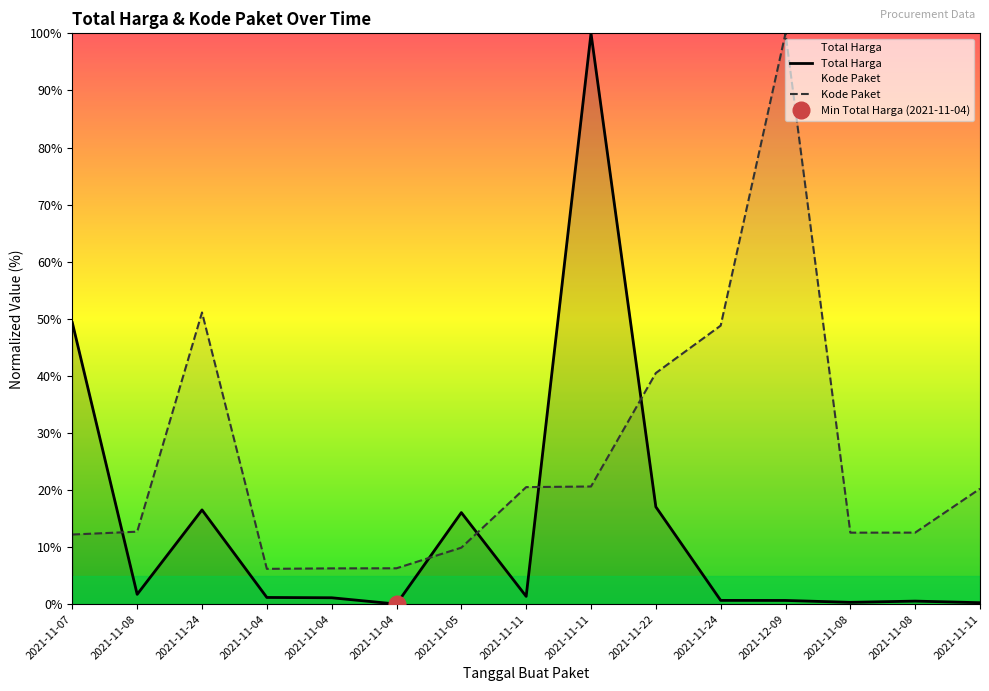

What is the label of the 6th point from the left?

2021-11-04